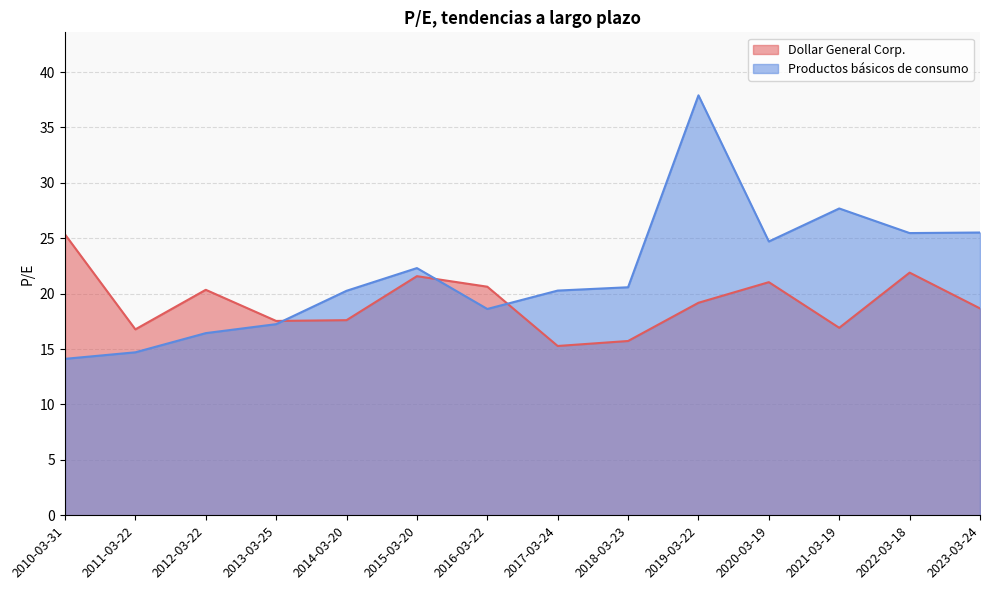

List the labels in order of Dollar General Corp. value, largest first.

2010-03-31, 2022-03-18, 2015-03-20, 2020-03-19, 2016-03-22, 2012-03-22, 2019-03-22, 2023-03-24, 2014-03-20, 2013-03-25, 2021-03-19, 2011-03-22, 2018-03-23, 2017-03-24